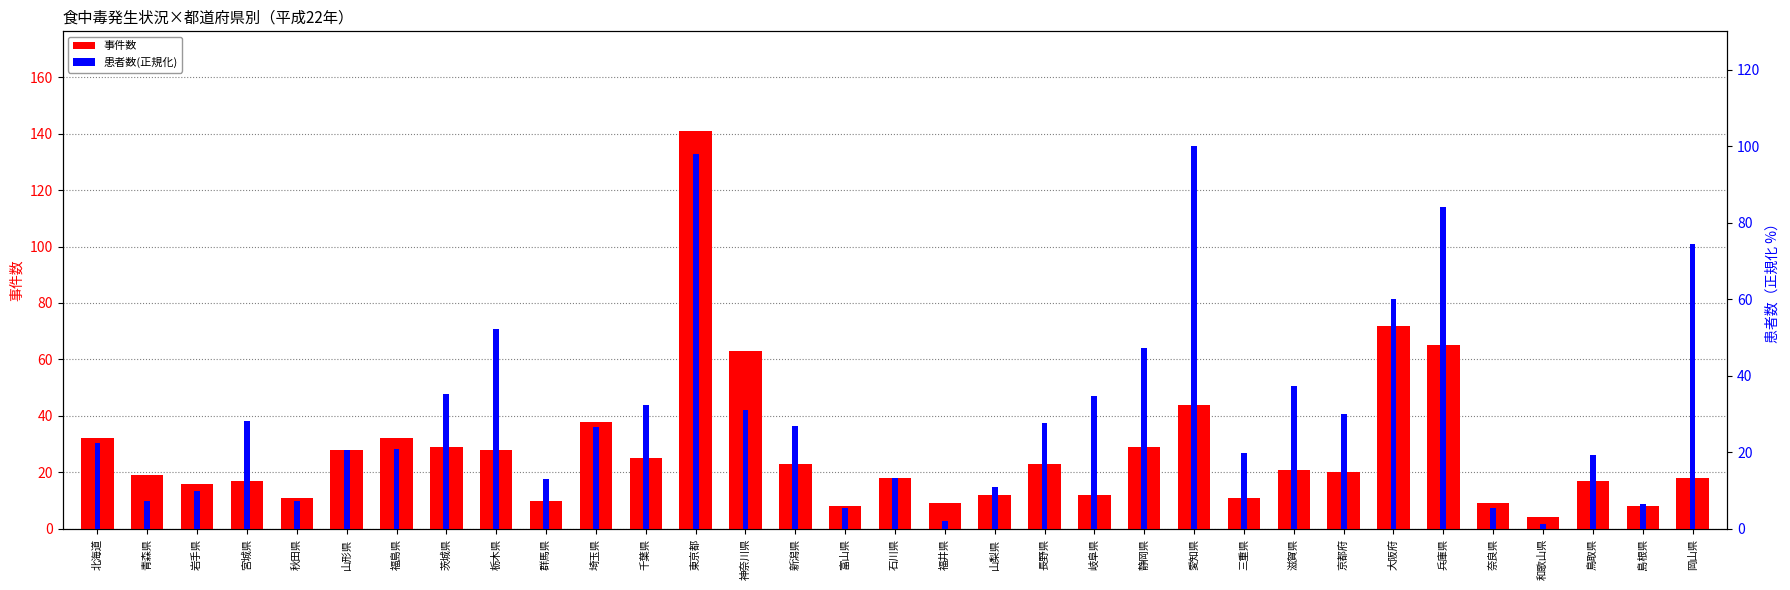

What is the spread (max minus min) of values at 大阪府?

12.0